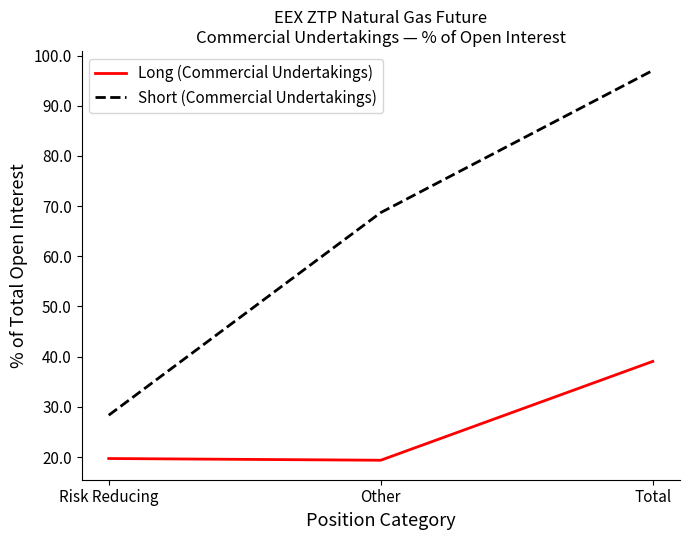

At Risk Reducing, list the series in order from largest to smallest.

Short (Commercial Undertakings), Long (Commercial Undertakings)